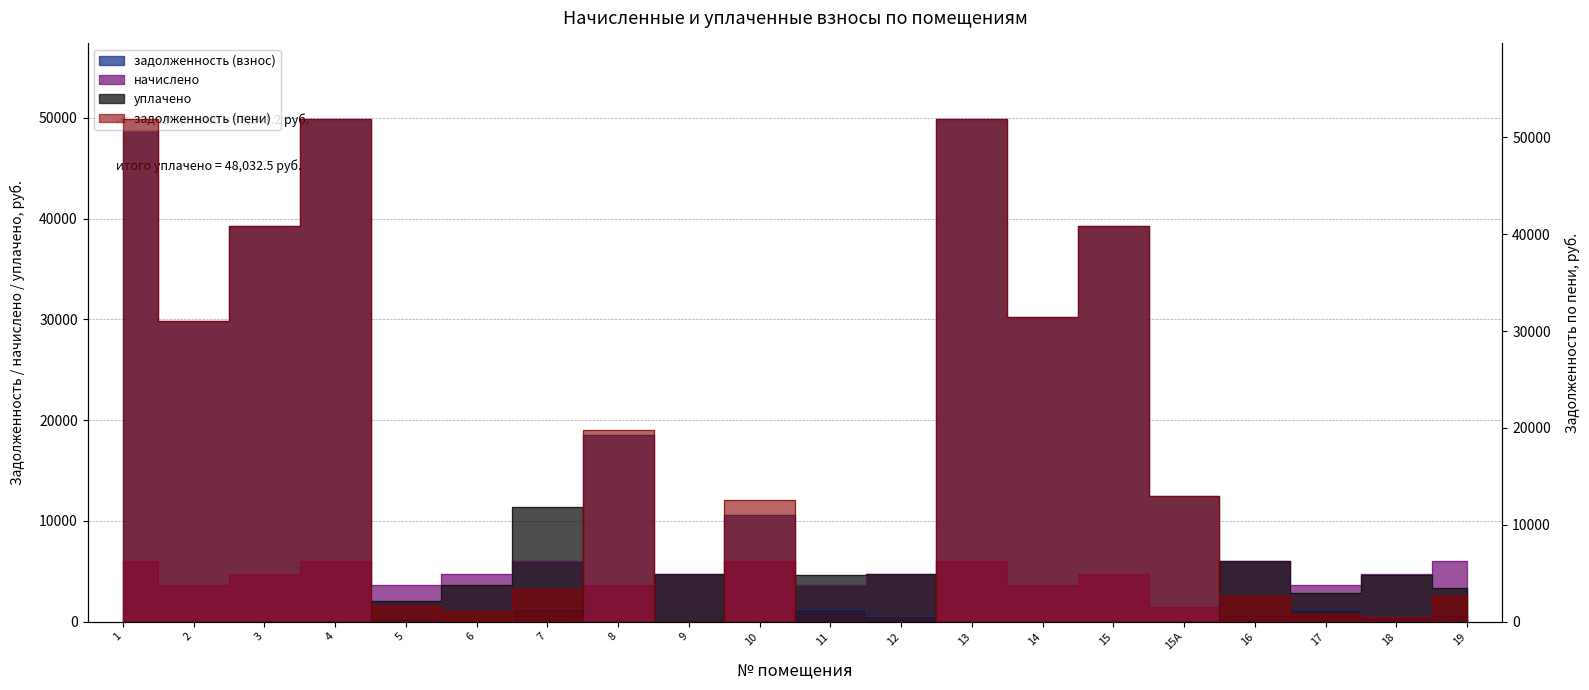

The value of начислено at 18 is 1133.6. True or false?

False